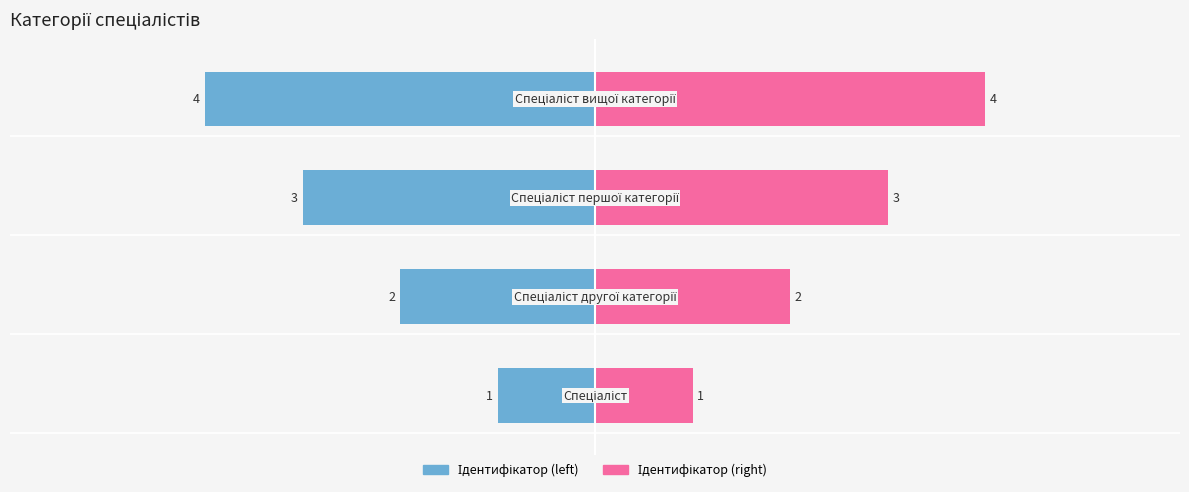

Where is the data nearest to the value 2?

Спеціаліст другої категорії